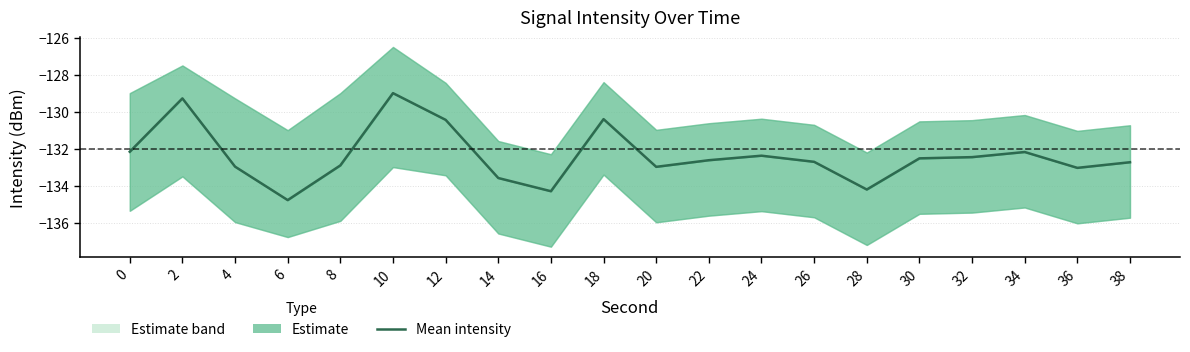

True or false: the data shows -182.1 at 32.

False